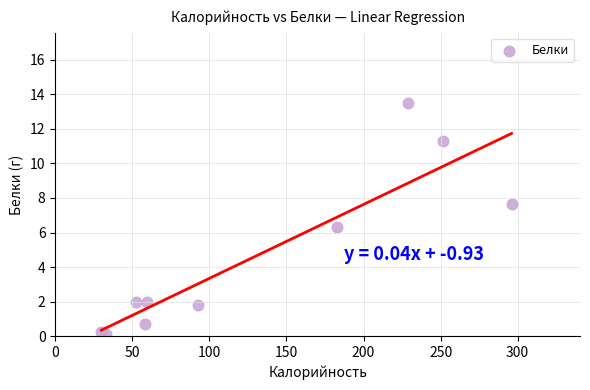

What Y value in the scatter plot is closest to 6?

6.3